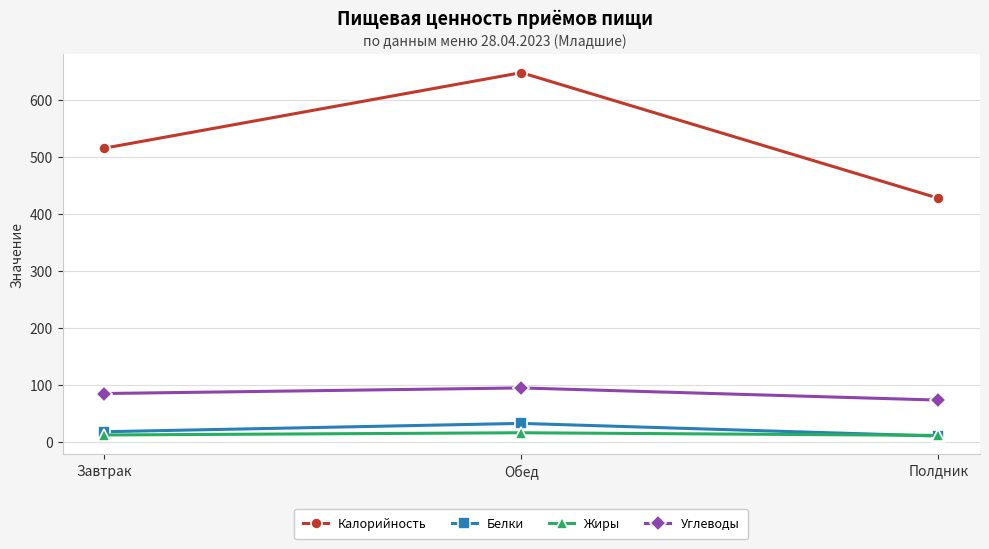

What is the sum of all Углеводы values?

251.5